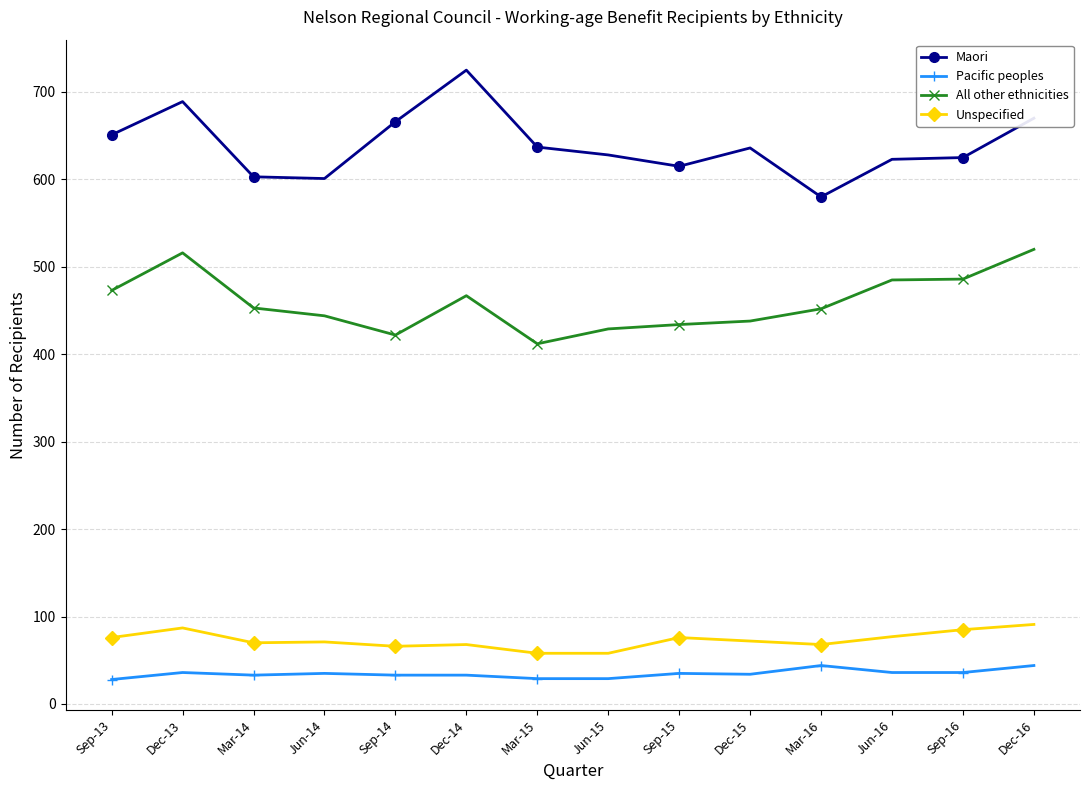

Rank the series by their maximum value, from lowest to highest.

Pacific peoples, Unspecified, All other ethnicities, Maori